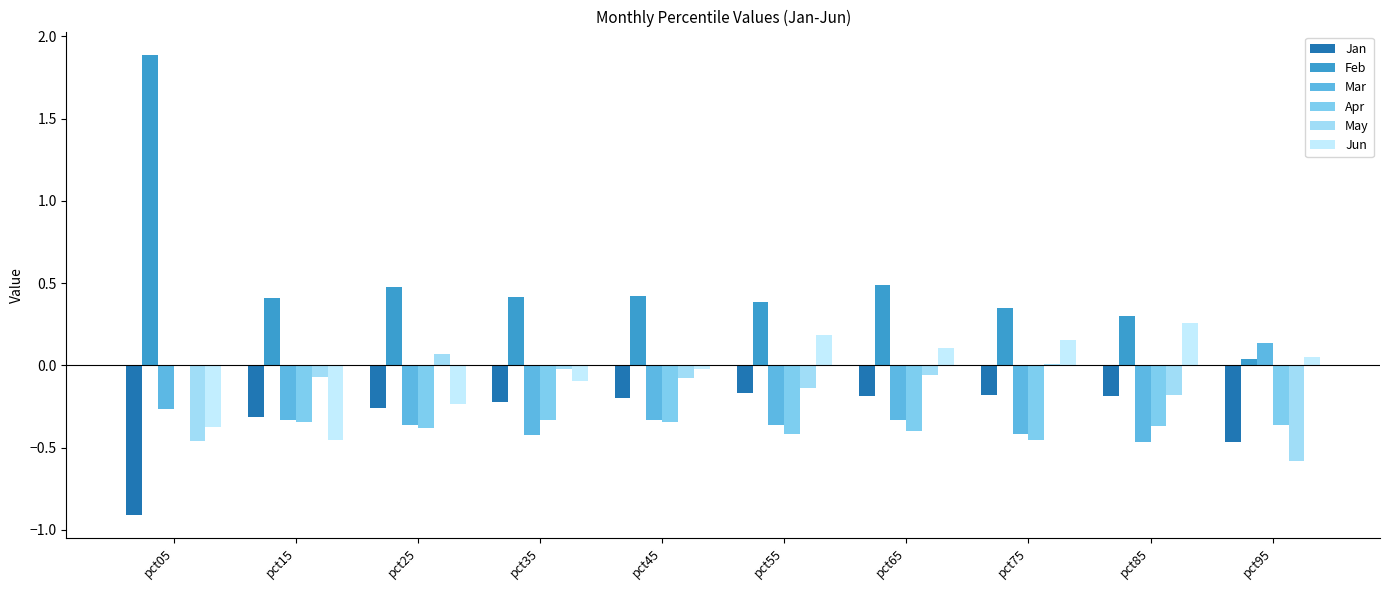

The value of May at pct75 is 0.0. True or false?

True